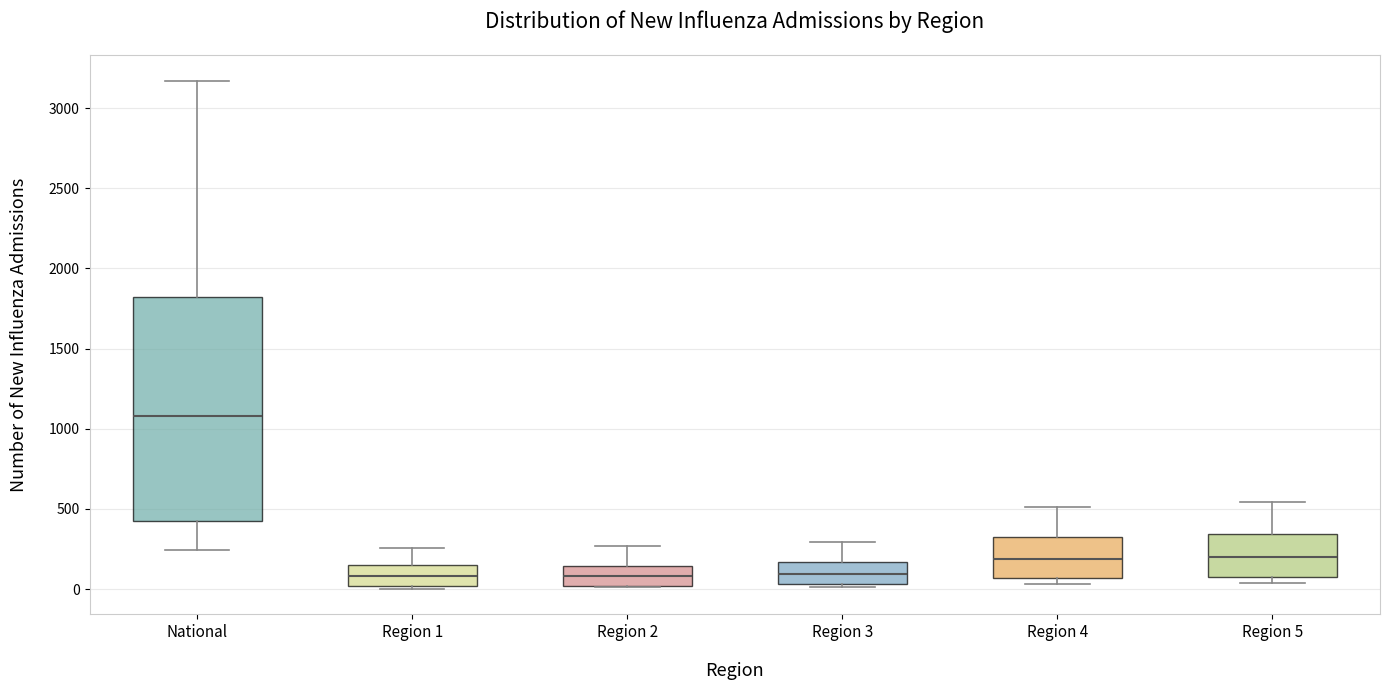

Which box's median line is the highest?

National